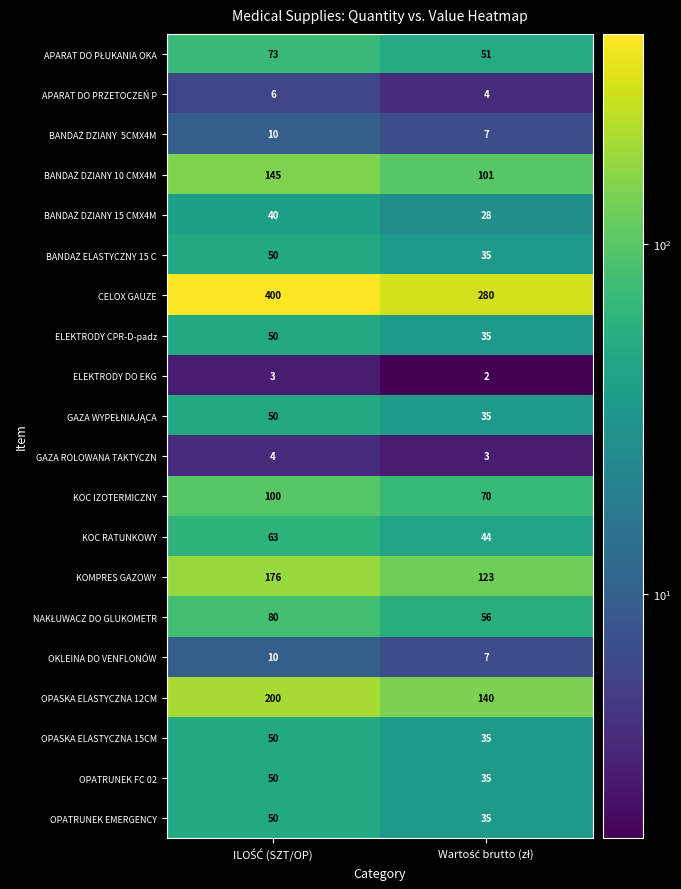

What is the sum of all OKLEINA DO VENFLONÓW values?

17